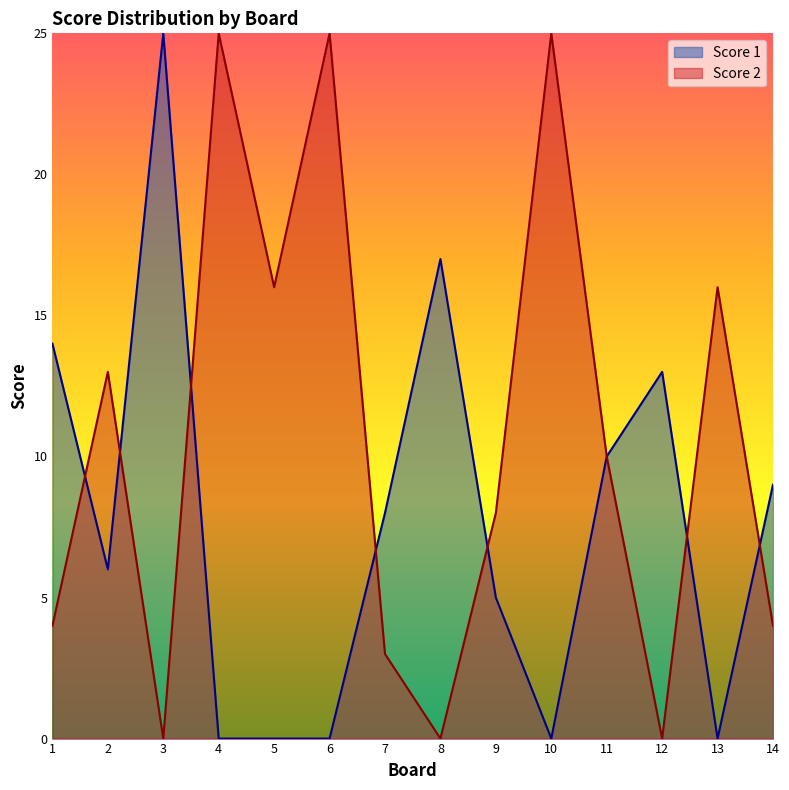

At how many categories does at least one series exceed 24?

4